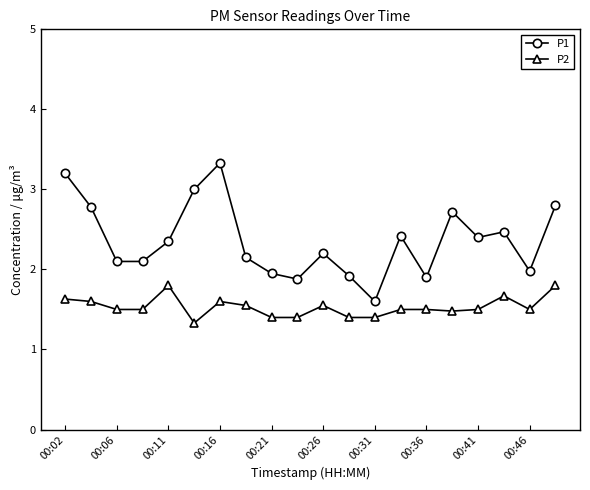

What is the value of the P1 point at the 17th from the left?

2.4